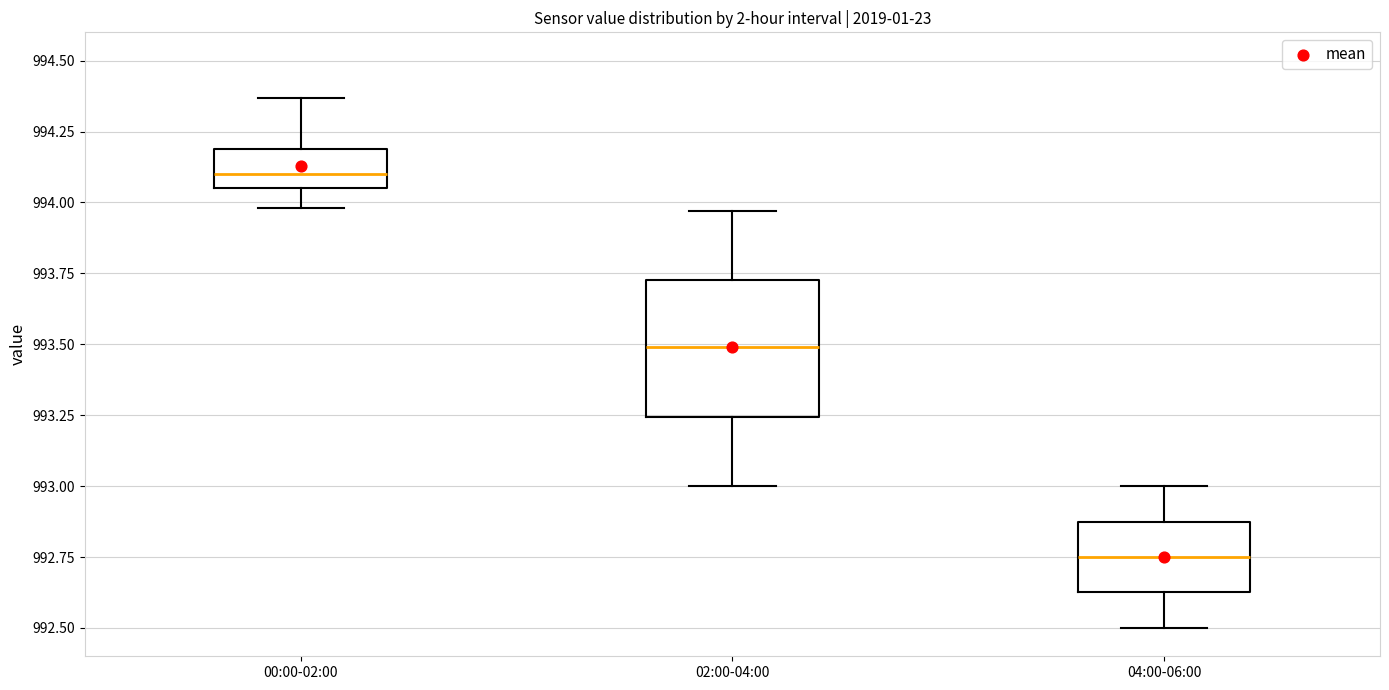

Reading left to right, transcribe this box plot: for each box, give where its median line is, the range the box spans, and where its two whiskers end, as read against the y-axis. The values are not printed on the chart, so give them approximately, as read against the axis.

00:00-02:00: median 994.10, box 994.05 to 994.20, whiskers 994.00 to 994.35
02:00-04:00: median 993.50, box 993.25 to 993.75, whiskers 993.00 to 993.95
04:00-06:00: median 992.75, box 992.65 to 992.85, whiskers 992.50 to 993.00